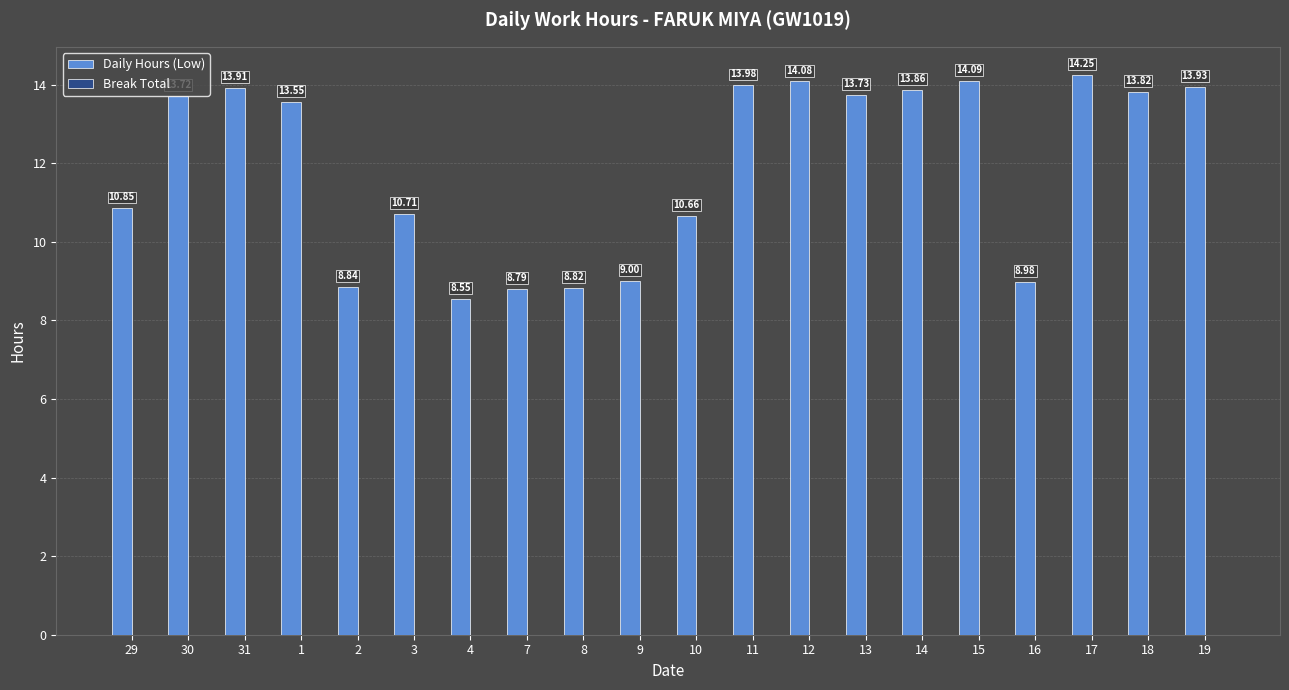

List the labels in order of value, largest first.

17, 15, 12, 11, 19, 31, 14, 18, 13, 30, 1, 29, 3, 10, 9, 16, 2, 8, 7, 4